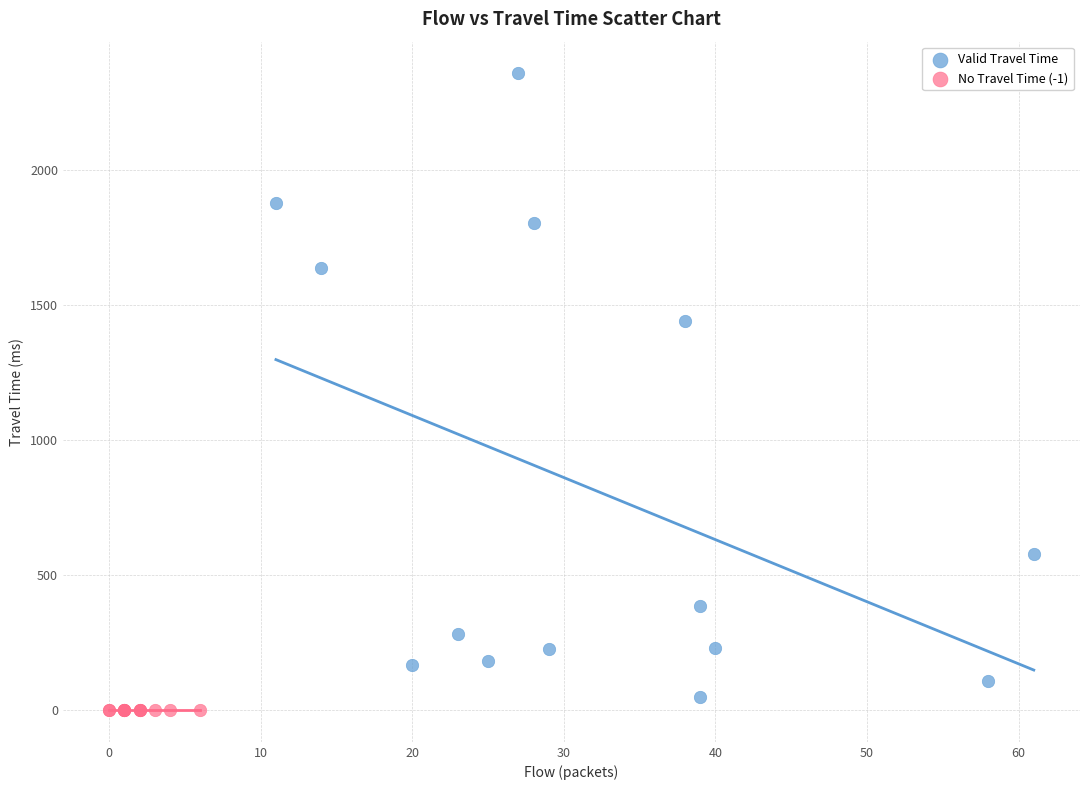

Which series contains the highest Y value?

Valid Travel Time